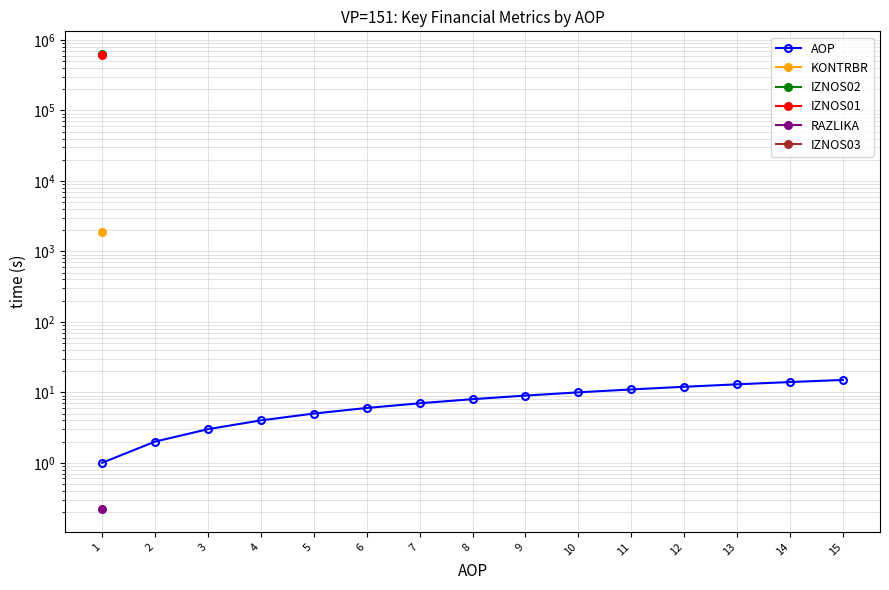

At how many categories does at least one series exceed 309429?

1